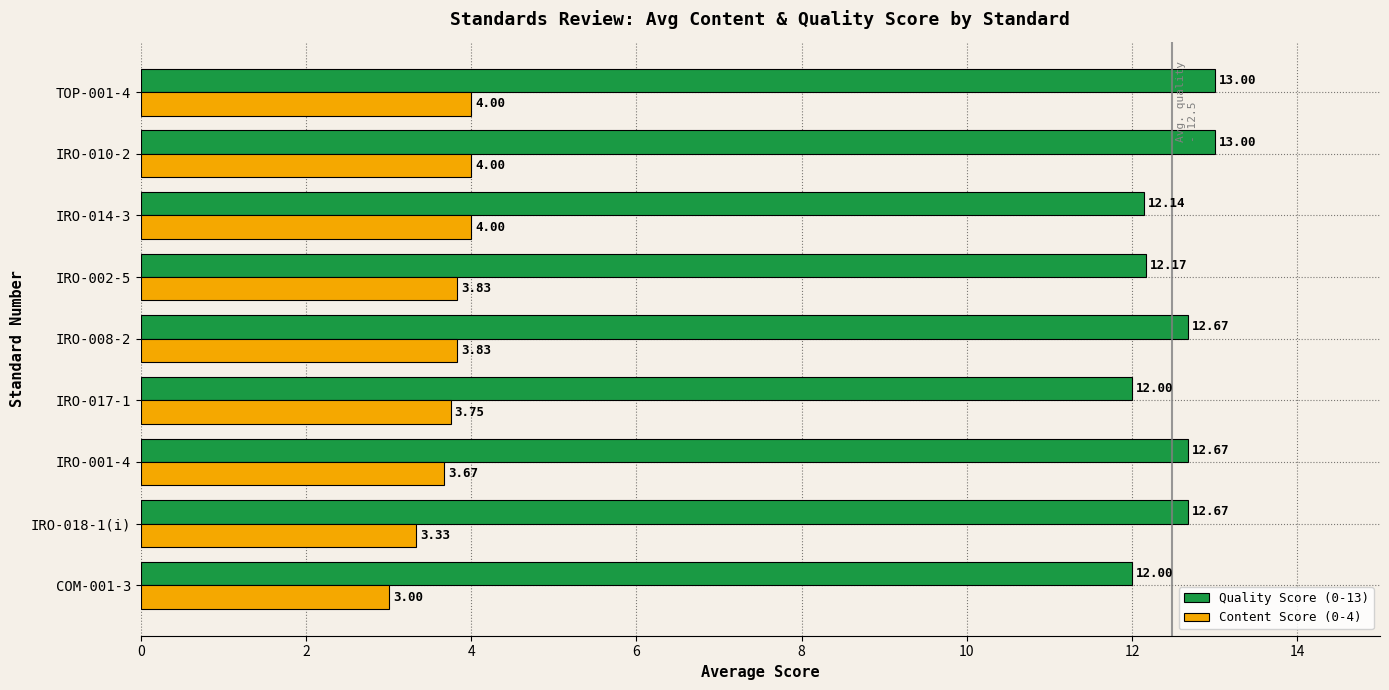

At how many categories does at least one series exceed 5?

9